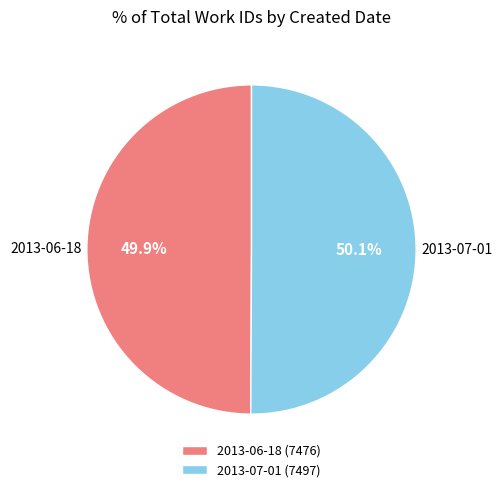

To the nearest percent, what percentage of the pie is 2013-06-18?

50%